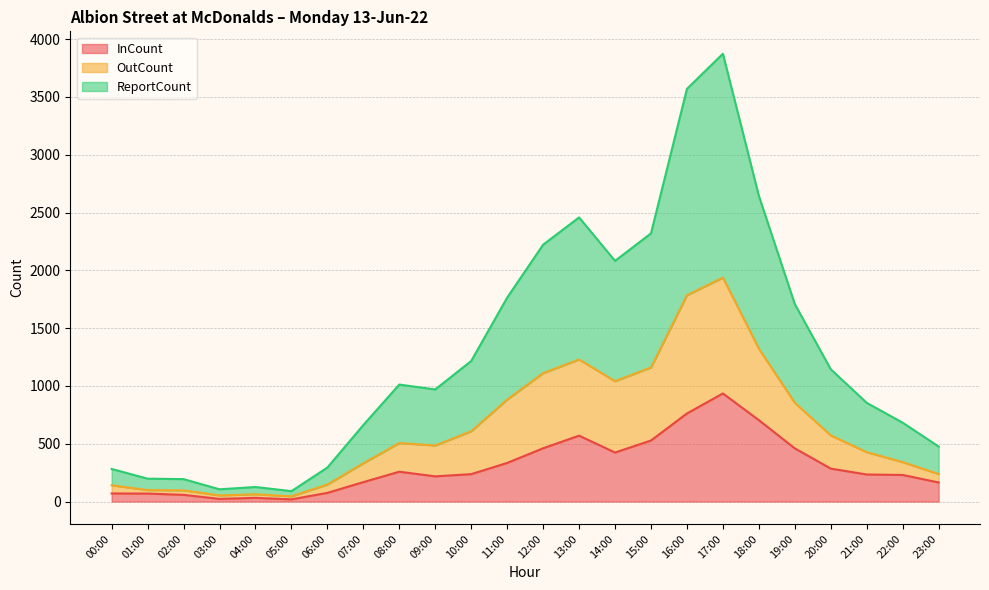

True or false: OutCount and InCount intersect in this chart.

False